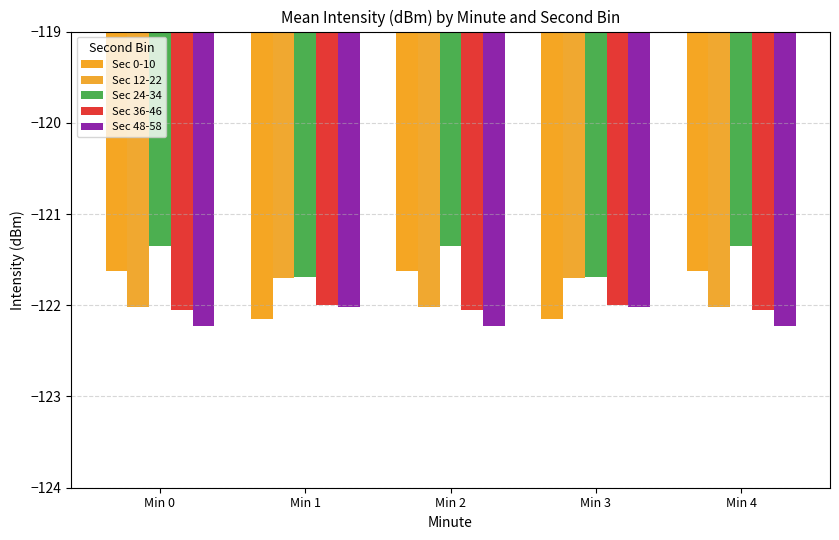

How many series are shown in this chart?

5